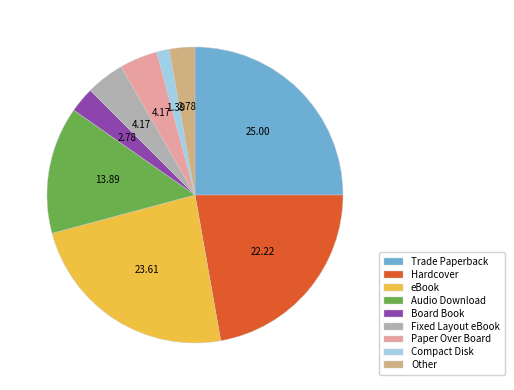

What is the ratio of the value at Hardcover to the value at Other?

8.0